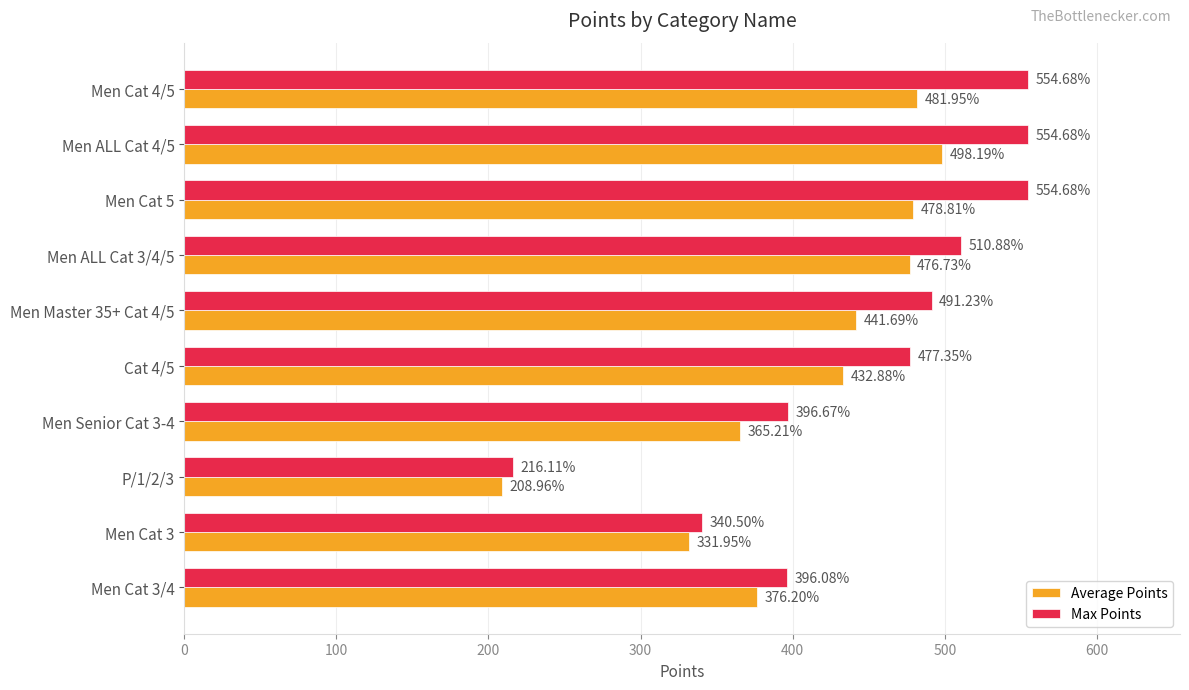

What is the difference between the highest and lowest values at Men Cat 5?

75.9